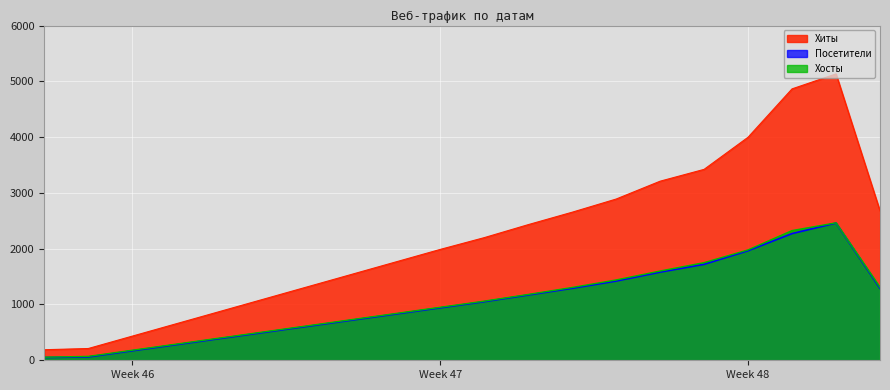

What is the minimum value shown in the chart?

50